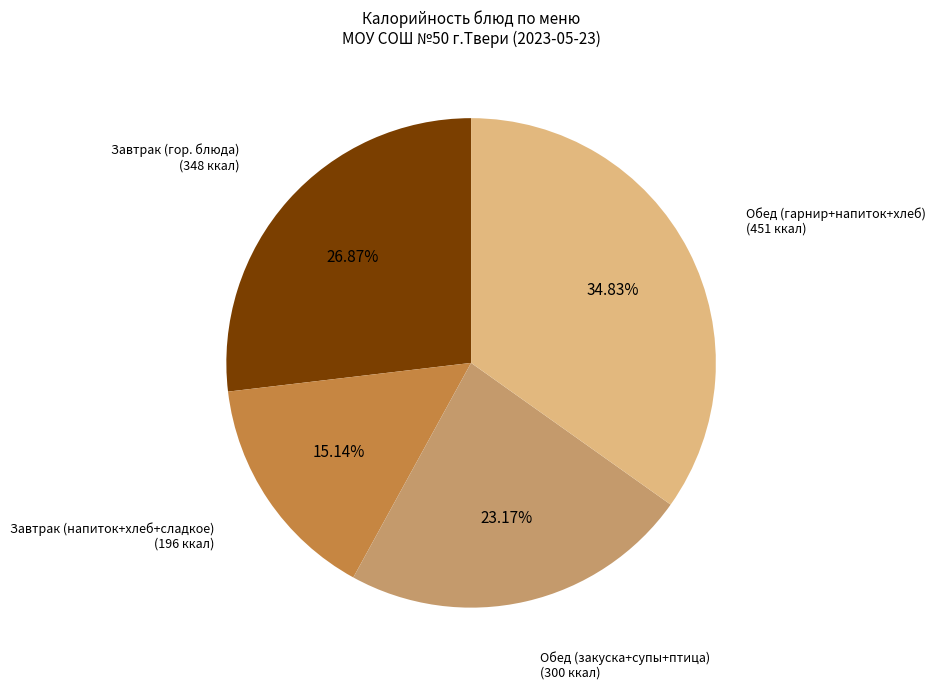

Does any single category account for the majority?

No